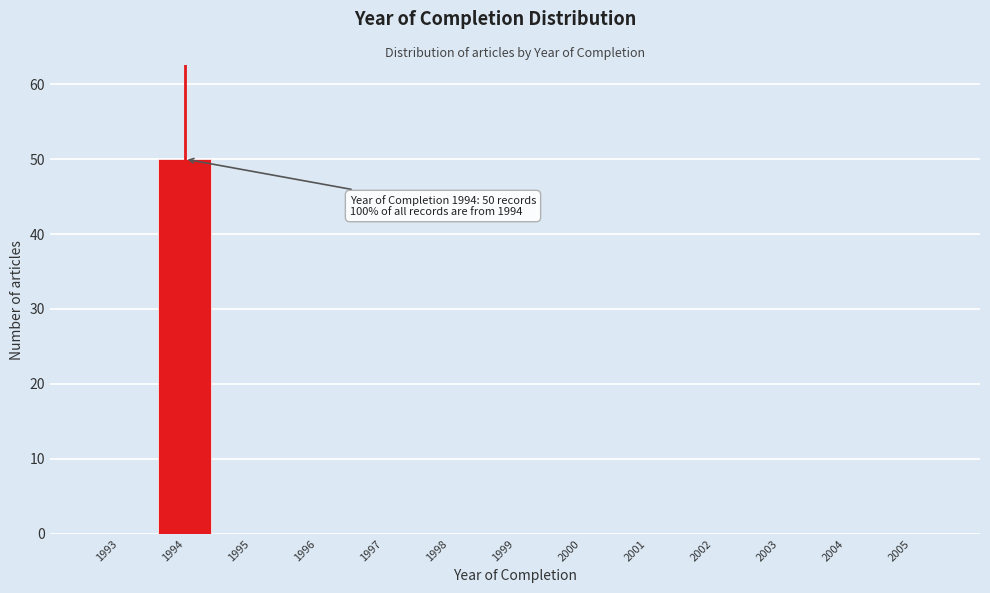

Reading left to right, extract all data points from this chart.

1993=0	1994=50	1995=0	1996=0	1997=0	1998=0	1999=0	2000=0	2001=0	2002=0	2003=0	2004=0	2005=0